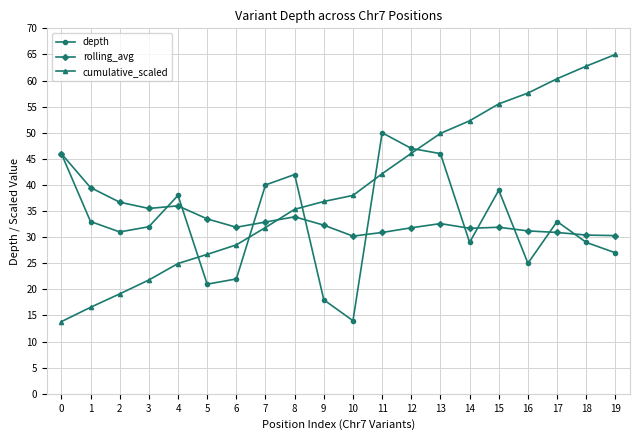

True or false: depth has a value of 40.0 at 7.

True